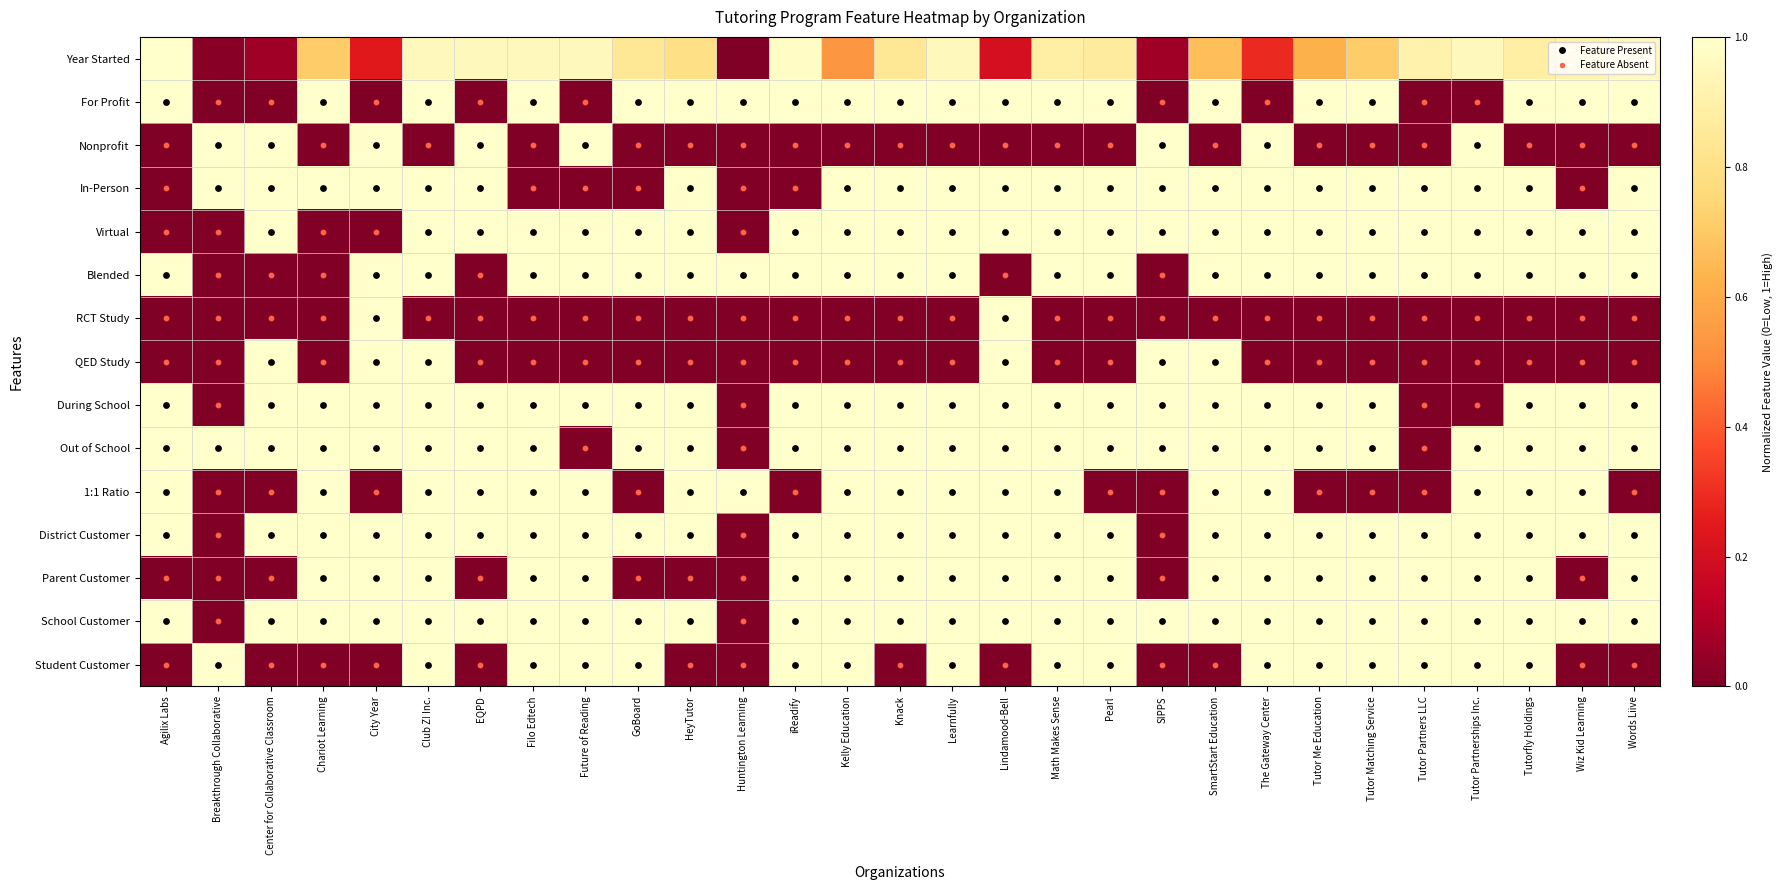

Reading left to right, transcribe all the data shown in this chart.

Year Started: Agilix Labs=1.0	Breakthrough Collaborative=0.0	Center for Collaborative Classroom=0.1	Chariot Learning=0.7	City Year=0.2	Club Z! Inc.=1.0	EQPD=1.0	Filo Edtech=1.0	Future of Reading=1.0	GoBoard=0.8	HeyTutor=0.8	Huntington Learning=0.0	iReadify=1.0	Kelly Education=0.5	Knack=0.8	Learnfully=1.0	Lindamood-Bell=0.2	Math Makes Sense=0.9	Pearl=0.9	SIPPS=0.1	SmartStart Education=0.7	The Gateway Center=0.3	Tutor Me Education=0.6	Tutor Matching Service=0.7	Tutor Partners LLC=0.9	Tutor Partnerships Inc.=1.0	Tutorfly Holdings=0.9	Wiz Kid Learning=0.9	Words Liive=1.0
For Profit: Agilix Labs=1.0	Breakthrough Collaborative=0.0	Center for Collaborative Classroom=0.0	Chariot Learning=1.0	City Year=0.0	Club Z! Inc.=1.0	EQPD=0.0	Filo Edtech=1.0	Future of Reading=0.0	GoBoard=1.0	HeyTutor=1.0	Huntington Learning=1.0	iReadify=1.0	Kelly Education=1.0	Knack=1.0	Learnfully=1.0	Lindamood-Bell=1.0	Math Makes Sense=1.0	Pearl=1.0	SIPPS=0.0	SmartStart Education=1.0	The Gateway Center=0.0	Tutor Me Education=1.0	Tutor Matching Service=1.0	Tutor Partners LLC=0.0	Tutor Partnerships Inc.=0.0	Tutorfly Holdings=1.0	Wiz Kid Learning=1.0	Words Liive=1.0
Nonprofit: Agilix Labs=0.0	Breakthrough Collaborative=1.0	Center for Collaborative Classroom=1.0	Chariot Learning=0.0	City Year=1.0	Club Z! Inc.=0.0	EQPD=1.0	Filo Edtech=0.0	Future of Reading=1.0	GoBoard=0.0	HeyTutor=0.0	Huntington Learning=0.0	iReadify=0.0	Kelly Education=0.0	Knack=0.0	Learnfully=0.0	Lindamood-Bell=0.0	Math Makes Sense=0.0	Pearl=0.0	SIPPS=1.0	SmartStart Education=0.0	The Gateway Center=1.0	Tutor Me Education=0.0	Tutor Matching Service=0.0	Tutor Partners LLC=0.0	Tutor Partnerships Inc.=1.0	Tutorfly Holdings=0.0	Wiz Kid Learning=0.0	Words Liive=0.0
In-Person: Agilix Labs=0.0	Breakthrough Collaborative=1.0	Center for Collaborative Classroom=1.0	Chariot Learning=1.0	City Year=1.0	Club Z! Inc.=1.0	EQPD=1.0	Filo Edtech=0.0	Future of Reading=0.0	GoBoard=0.0	HeyTutor=1.0	Huntington Learning=0.0	iReadify=0.0	Kelly Education=1.0	Knack=1.0	Learnfully=1.0	Lindamood-Bell=1.0	Math Makes Sense=1.0	Pearl=1.0	SIPPS=1.0	SmartStart Education=1.0	The Gateway Center=1.0	Tutor Me Education=1.0	Tutor Matching Service=1.0	Tutor Partners LLC=1.0	Tutor Partnerships Inc.=1.0	Tutorfly Holdings=1.0	Wiz Kid Learning=0.0	Words Liive=1.0
Virtual: Agilix Labs=0.0	Breakthrough Collaborative=0.0	Center for Collaborative Classroom=1.0	Chariot Learning=0.0	City Year=0.0	Club Z! Inc.=1.0	EQPD=1.0	Filo Edtech=1.0	Future of Reading=1.0	GoBoard=1.0	HeyTutor=1.0	Huntington Learning=0.0	iReadify=1.0	Kelly Education=1.0	Knack=1.0	Learnfully=1.0	Lindamood-Bell=1.0	Math Makes Sense=1.0	Pearl=1.0	SIPPS=1.0	SmartStart Education=1.0	The Gateway Center=1.0	Tutor Me Education=1.0	Tutor Matching Service=1.0	Tutor Partners LLC=1.0	Tutor Partnerships Inc.=1.0	Tutorfly Holdings=1.0	Wiz Kid Learning=1.0	Words Liive=1.0
Blended: Agilix Labs=1.0	Breakthrough Collaborative=0.0	Center for Collaborative Classroom=0.0	Chariot Learning=0.0	City Year=1.0	Club Z! Inc.=1.0	EQPD=0.0	Filo Edtech=1.0	Future of Reading=1.0	GoBoard=1.0	HeyTutor=1.0	Huntington Learning=1.0	iReadify=1.0	Kelly Education=1.0	Knack=1.0	Learnfully=1.0	Lindamood-Bell=0.0	Math Makes Sense=1.0	Pearl=1.0	SIPPS=0.0	SmartStart Education=1.0	The Gateway Center=1.0	Tutor Me Education=1.0	Tutor Matching Service=1.0	Tutor Partners LLC=1.0	Tutor Partnerships Inc.=1.0	Tutorfly Holdings=1.0	Wiz Kid Learning=1.0	Words Liive=1.0
RCT Study: Agilix Labs=0.0	Breakthrough Collaborative=0.0	Center for Collaborative Classroom=0.0	Chariot Learning=0.0	City Year=1.0	Club Z! Inc.=0.0	EQPD=0.0	Filo Edtech=0.0	Future of Reading=0.0	GoBoard=0.0	HeyTutor=0.0	Huntington Learning=0.0	iReadify=0.0	Kelly Education=0.0	Knack=0.0	Learnfully=0.0	Lindamood-Bell=1.0	Math Makes Sense=0.0	Pearl=0.0	SIPPS=0.0	SmartStart Education=0.0	The Gateway Center=0.0	Tutor Me Education=0.0	Tutor Matching Service=0.0	Tutor Partners LLC=0.0	Tutor Partnerships Inc.=0.0	Tutorfly Holdings=0.0	Wiz Kid Learning=0.0	Words Liive=0.0
QED Study: Agilix Labs=0.0	Breakthrough Collaborative=0.0	Center for Collaborative Classroom=1.0	Chariot Learning=0.0	City Year=1.0	Club Z! Inc.=1.0	EQPD=0.0	Filo Edtech=0.0	Future of Reading=0.0	GoBoard=0.0	HeyTutor=0.0	Huntington Learning=0.0	iReadify=0.0	Kelly Education=0.0	Knack=0.0	Learnfully=0.0	Lindamood-Bell=1.0	Math Makes Sense=0.0	Pearl=0.0	SIPPS=1.0	SmartStart Education=1.0	The Gateway Center=0.0	Tutor Me Education=0.0	Tutor Matching Service=0.0	Tutor Partners LLC=0.0	Tutor Partnerships Inc.=0.0	Tutorfly Holdings=0.0	Wiz Kid Learning=0.0	Words Liive=0.0
During School: Agilix Labs=1.0	Breakthrough Collaborative=0.0	Center for Collaborative Classroom=1.0	Chariot Learning=1.0	City Year=1.0	Club Z! Inc.=1.0	EQPD=1.0	Filo Edtech=1.0	Future of Reading=1.0	GoBoard=1.0	HeyTutor=1.0	Huntington Learning=0.0	iReadify=1.0	Kelly Education=1.0	Knack=1.0	Learnfully=1.0	Lindamood-Bell=1.0	Math Makes Sense=1.0	Pearl=1.0	SIPPS=1.0	SmartStart Education=1.0	The Gateway Center=1.0	Tutor Me Education=1.0	Tutor Matching Service=1.0	Tutor Partners LLC=0.0	Tutor Partnerships Inc.=0.0	Tutorfly Holdings=1.0	Wiz Kid Learning=1.0	Words Liive=1.0
Out of School: Agilix Labs=1.0	Breakthrough Collaborative=1.0	Center for Collaborative Classroom=1.0	Chariot Learning=1.0	City Year=1.0	Club Z! Inc.=1.0	EQPD=1.0	Filo Edtech=1.0	Future of Reading=0.0	GoBoard=1.0	HeyTutor=1.0	Huntington Learning=0.0	iReadify=1.0	Kelly Education=1.0	Knack=1.0	Learnfully=1.0	Lindamood-Bell=1.0	Math Makes Sense=1.0	Pearl=1.0	SIPPS=1.0	SmartStart Education=1.0	The Gateway Center=1.0	Tutor Me Education=1.0	Tutor Matching Service=1.0	Tutor Partners LLC=0.0	Tutor Partnerships Inc.=1.0	Tutorfly Holdings=1.0	Wiz Kid Learning=1.0	Words Liive=1.0
1:1 Ratio: Agilix Labs=1.0	Breakthrough Collaborative=0.0	Center for Collaborative Classroom=0.0	Chariot Learning=1.0	City Year=0.0	Club Z! Inc.=1.0	EQPD=1.0	Filo Edtech=1.0	Future of Reading=1.0	GoBoard=0.0	HeyTutor=1.0	Huntington Learning=1.0	iReadify=0.0	Kelly Education=1.0	Knack=1.0	Learnfully=1.0	Lindamood-Bell=1.0	Math Makes Sense=1.0	Pearl=0.0	SIPPS=0.0	SmartStart Education=1.0	The Gateway Center=1.0	Tutor Me Education=0.0	Tutor Matching Service=0.0	Tutor Partners LLC=0.0	Tutor Partnerships Inc.=1.0	Tutorfly Holdings=1.0	Wiz Kid Learning=1.0	Words Liive=0.0
District Customer: Agilix Labs=1.0	Breakthrough Collaborative=0.0	Center for Collaborative Classroom=1.0	Chariot Learning=1.0	City Year=1.0	Club Z! Inc.=1.0	EQPD=1.0	Filo Edtech=1.0	Future of Reading=1.0	GoBoard=1.0	HeyTutor=1.0	Huntington Learning=0.0	iReadify=1.0	Kelly Education=1.0	Knack=1.0	Learnfully=1.0	Lindamood-Bell=1.0	Math Makes Sense=1.0	Pearl=1.0	SIPPS=0.0	SmartStart Education=1.0	The Gateway Center=1.0	Tutor Me Education=1.0	Tutor Matching Service=1.0	Tutor Partners LLC=1.0	Tutor Partnerships Inc.=1.0	Tutorfly Holdings=1.0	Wiz Kid Learning=1.0	Words Liive=1.0
Parent Customer: Agilix Labs=0.0	Breakthrough Collaborative=0.0	Center for Collaborative Classroom=0.0	Chariot Learning=1.0	City Year=1.0	Club Z! Inc.=1.0	EQPD=0.0	Filo Edtech=1.0	Future of Reading=1.0	GoBoard=0.0	HeyTutor=0.0	Huntington Learning=0.0	iReadify=1.0	Kelly Education=1.0	Knack=1.0	Learnfully=1.0	Lindamood-Bell=1.0	Math Makes Sense=1.0	Pearl=1.0	SIPPS=0.0	SmartStart Education=1.0	The Gateway Center=1.0	Tutor Me Education=1.0	Tutor Matching Service=1.0	Tutor Partners LLC=1.0	Tutor Partnerships Inc.=1.0	Tutorfly Holdings=1.0	Wiz Kid Learning=0.0	Words Liive=1.0
School Customer: Agilix Labs=1.0	Breakthrough Collaborative=0.0	Center for Collaborative Classroom=1.0	Chariot Learning=1.0	City Year=1.0	Club Z! Inc.=1.0	EQPD=1.0	Filo Edtech=1.0	Future of Reading=1.0	GoBoard=1.0	HeyTutor=1.0	Huntington Learning=0.0	iReadify=1.0	Kelly Education=1.0	Knack=1.0	Learnfully=1.0	Lindamood-Bell=1.0	Math Makes Sense=1.0	Pearl=1.0	SIPPS=1.0	SmartStart Education=1.0	The Gateway Center=1.0	Tutor Me Education=1.0	Tutor Matching Service=1.0	Tutor Partners LLC=1.0	Tutor Partnerships Inc.=1.0	Tutorfly Holdings=1.0	Wiz Kid Learning=1.0	Words Liive=1.0
Student Customer: Agilix Labs=0.0	Breakthrough Collaborative=1.0	Center for Collaborative Classroom=0.0	Chariot Learning=0.0	City Year=0.0	Club Z! Inc.=1.0	EQPD=0.0	Filo Edtech=1.0	Future of Reading=1.0	GoBoard=1.0	HeyTutor=0.0	Huntington Learning=0.0	iReadify=1.0	Kelly Education=1.0	Knack=0.0	Learnfully=1.0	Lindamood-Bell=0.0	Math Makes Sense=1.0	Pearl=1.0	SIPPS=0.0	SmartStart Education=0.0	The Gateway Center=1.0	Tutor Me Education=1.0	Tutor Matching Service=1.0	Tutor Partners LLC=1.0	Tutor Partnerships Inc.=1.0	Tutorfly Holdings=1.0	Wiz Kid Learning=0.0	Words Liive=0.0